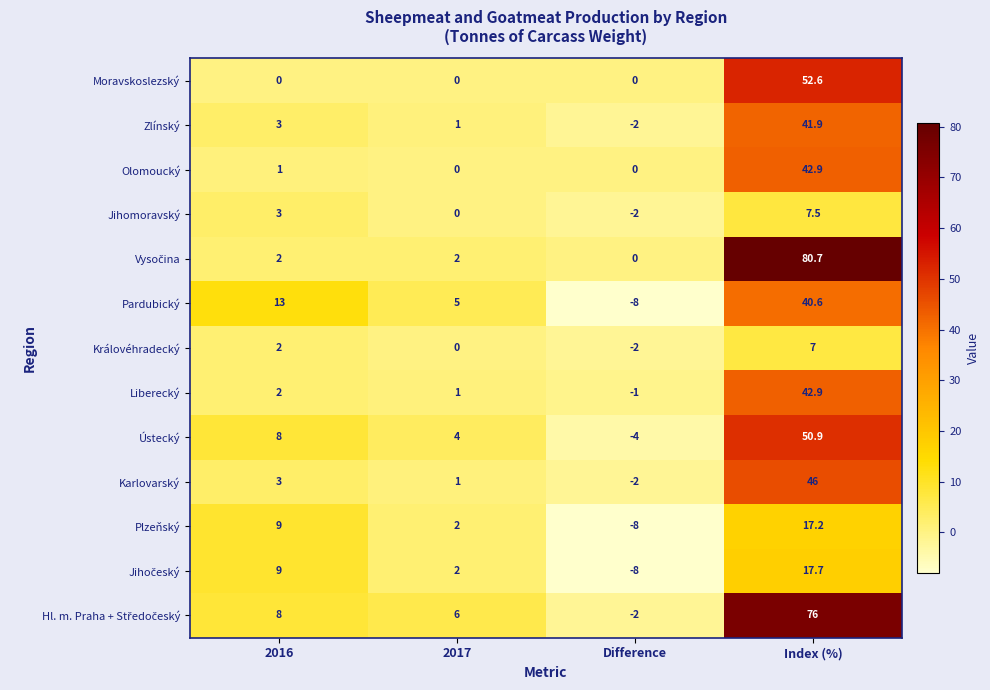

What is the average value of the Olomoucký series?

11.0